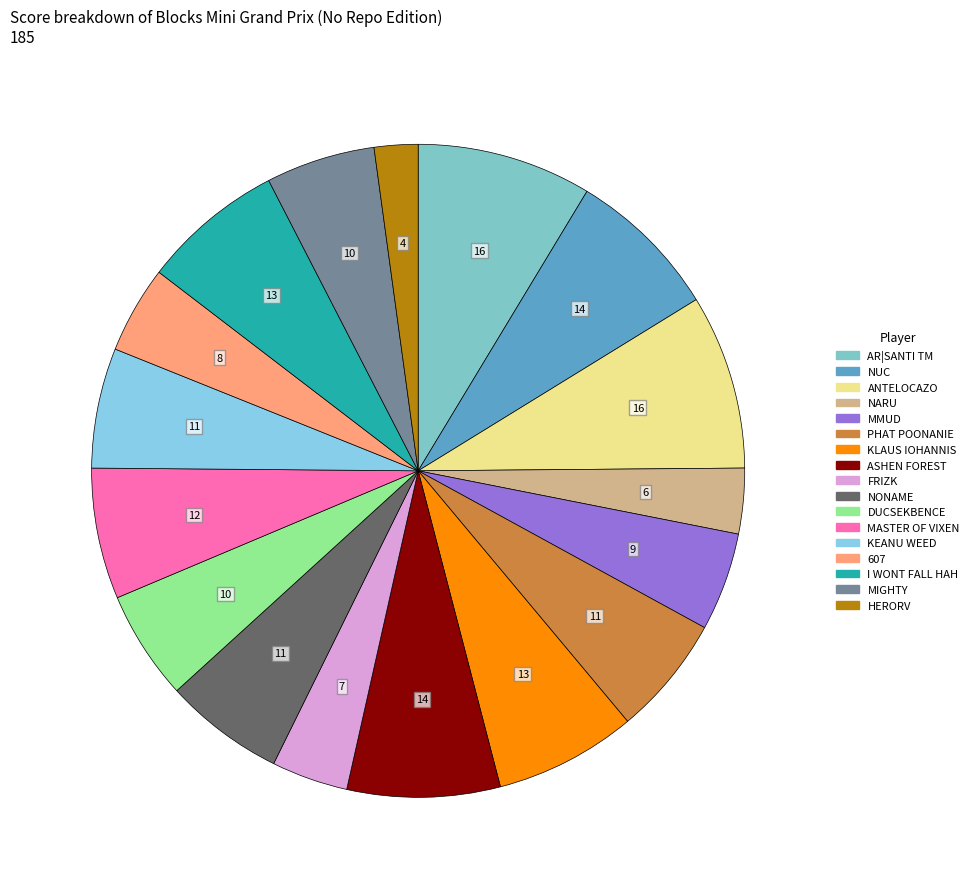

Count the number of slices in the pie.

17